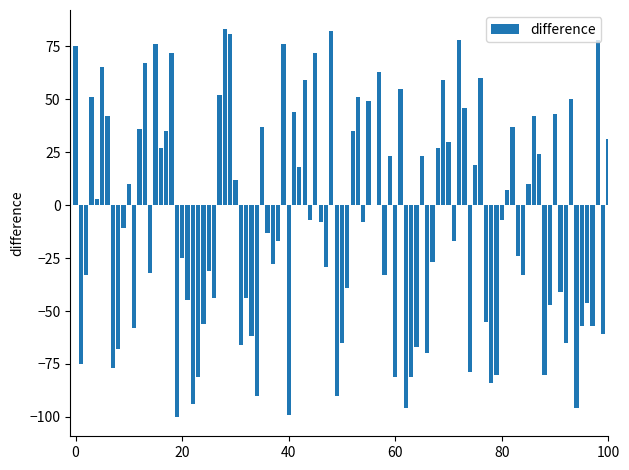

What is the maximum value shown in the chart?

83